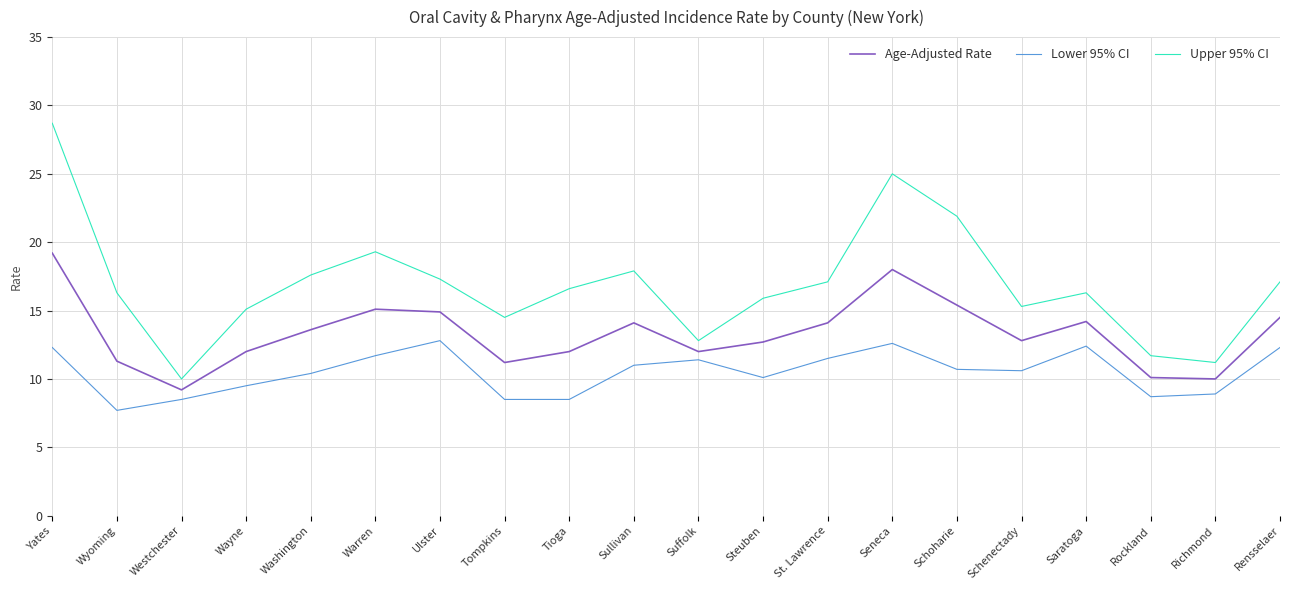

Read the Lower 95% CI value at Westchester.

8.5